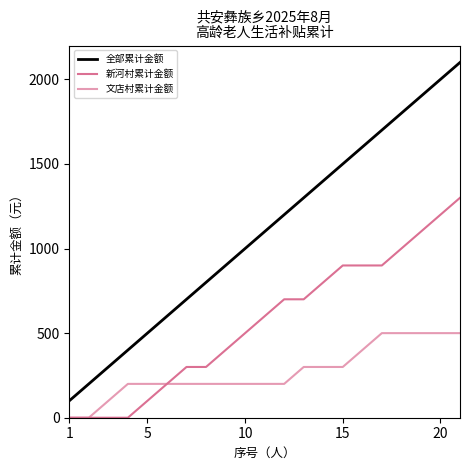

True or false: 全部累计金额 and 新河村累计金额 intersect in this chart.

False